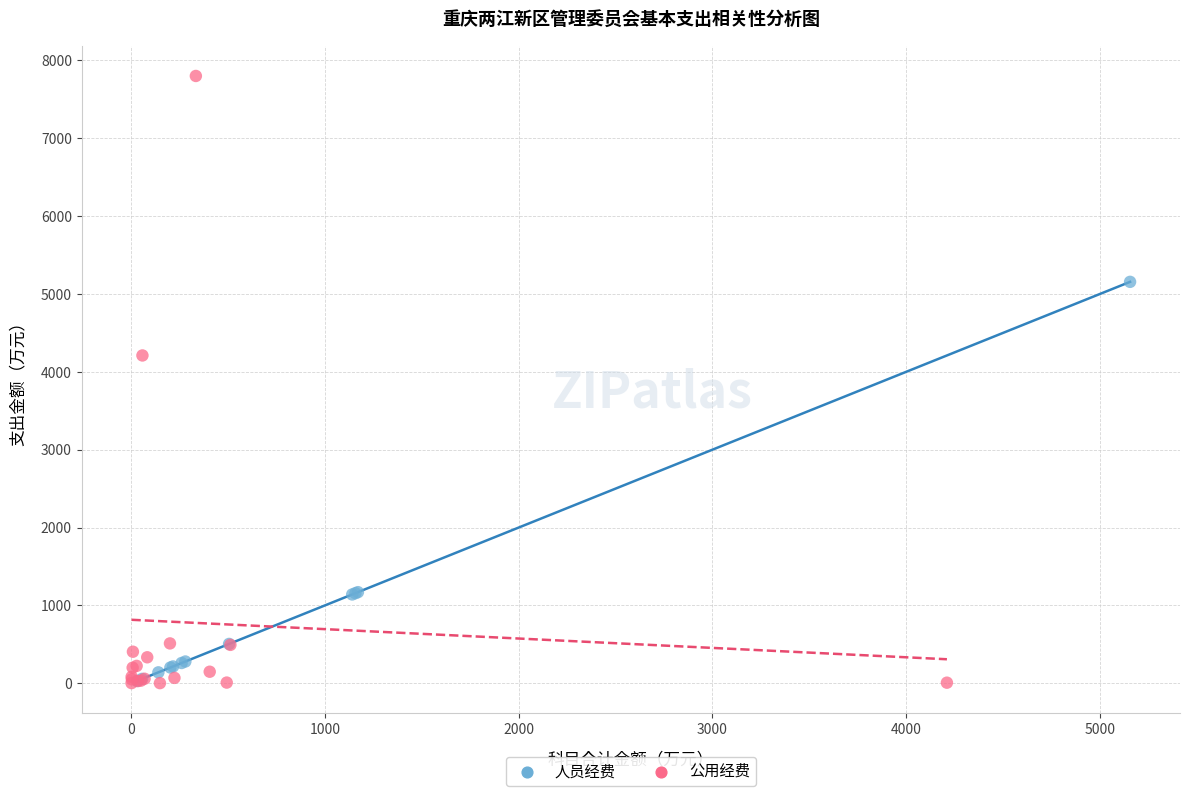

Which series contains the highest Y value?

公用经费